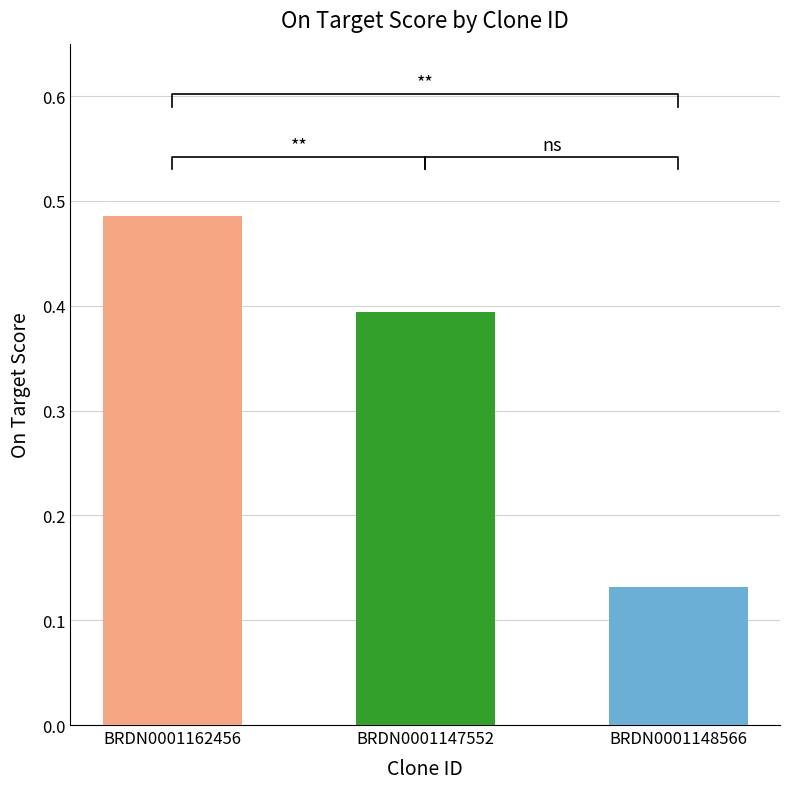

Rank the categories by value from highest to lowest.

BRDN0001162456, BRDN0001147552, BRDN0001148566